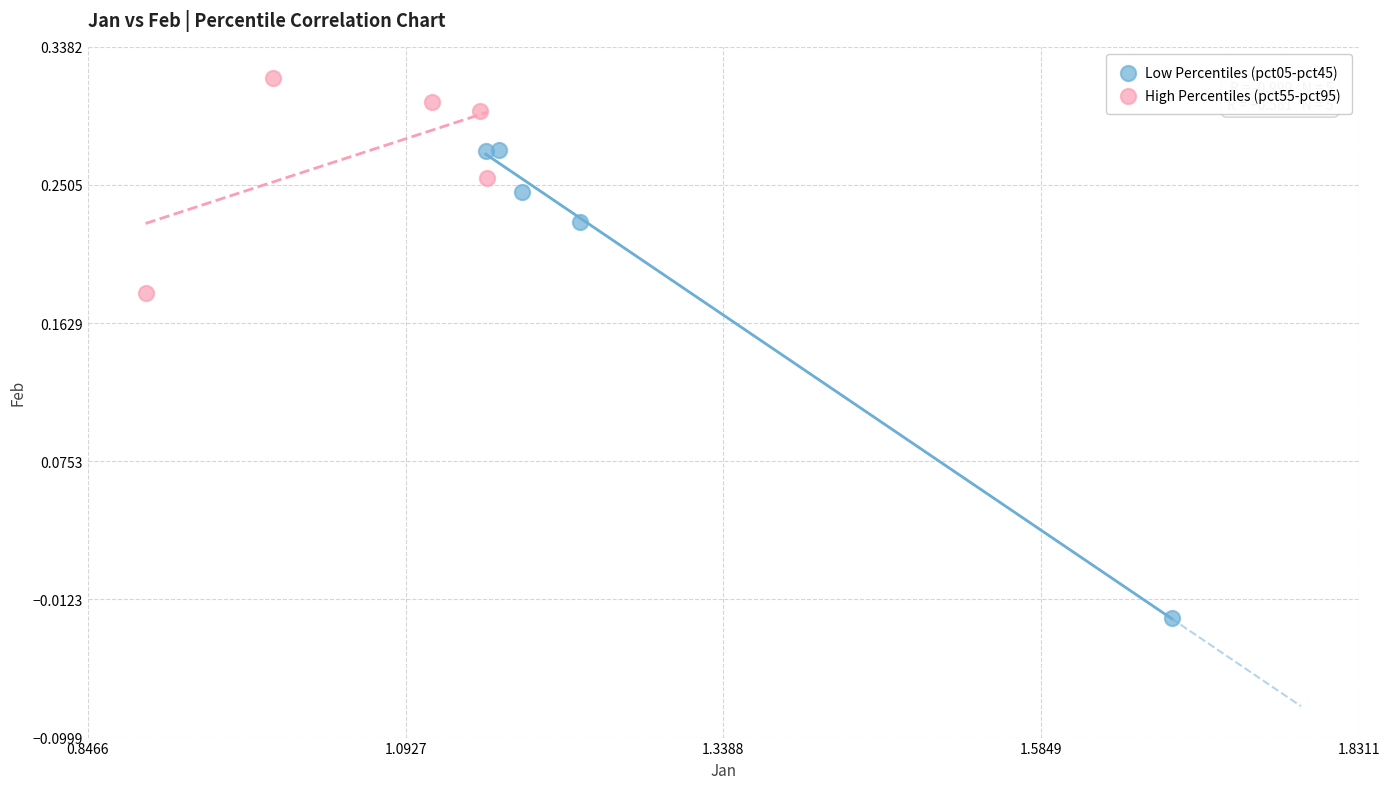

Which series contains the lowest Y value?

Low Percentiles (pct05-pct45)